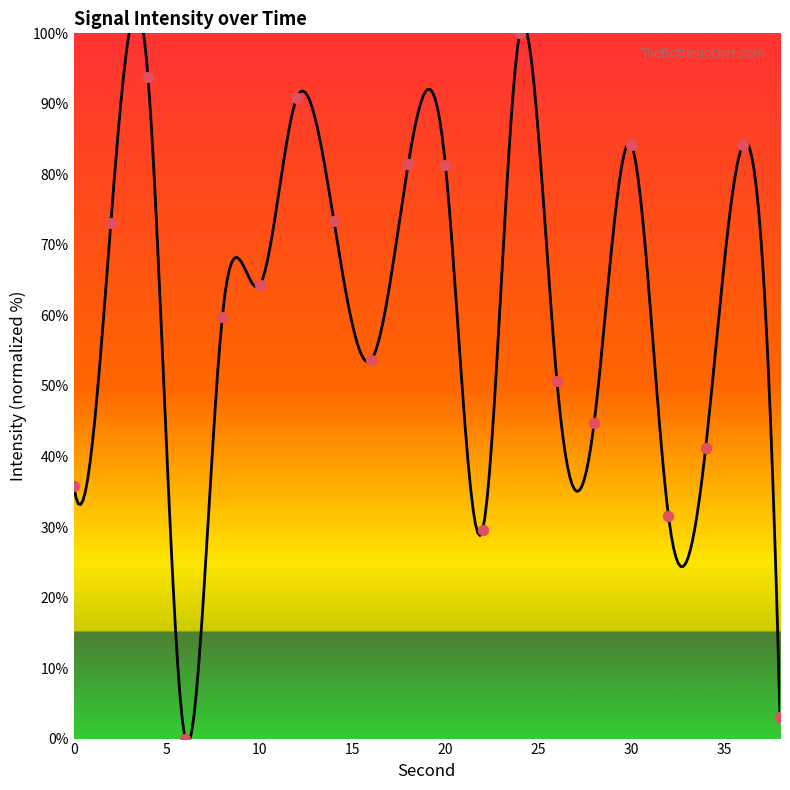

Which has a higher value, 8 or 12?

12